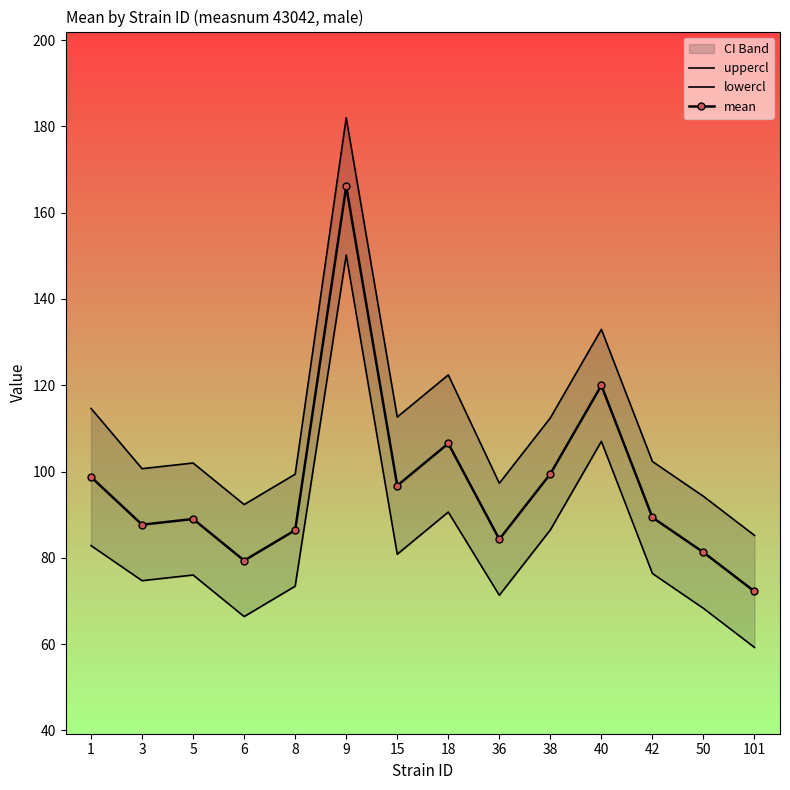

What is the difference between the second highest and minimum values in the lowercl series?

47.8